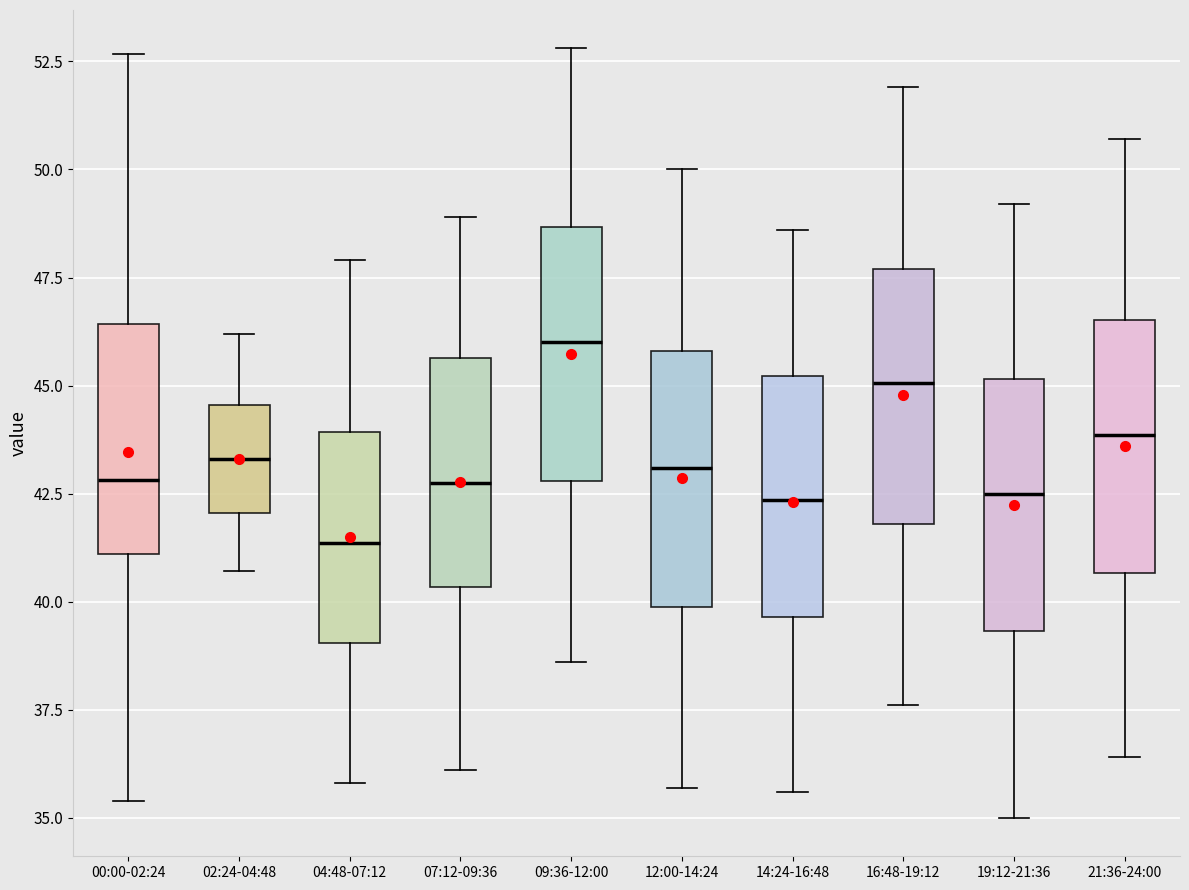

Where is the upper edge of the box for 19:12-21:36 on the y-axis? The values are not printed on the chart, so give them approximately, as read against the axis.

45.0